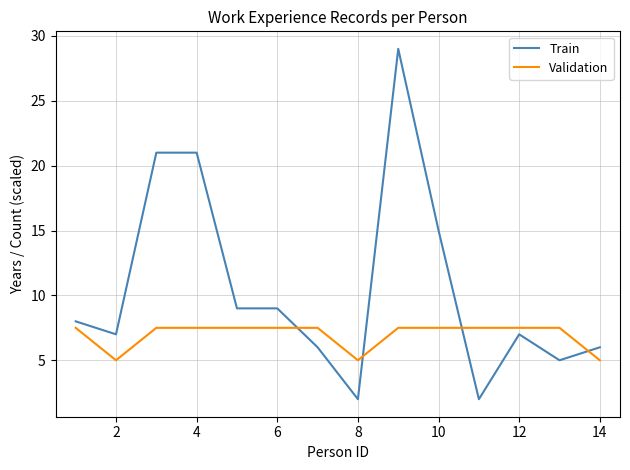

Which series has the largest total across all categories?

Train